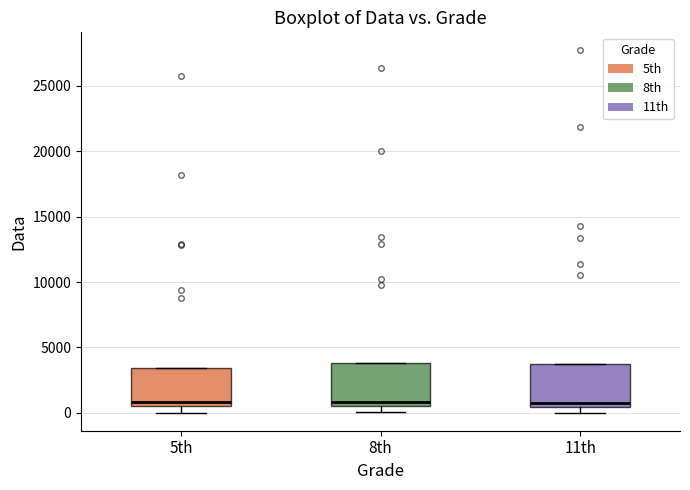

Reading left to right, transcribe this box plot: for each box, give where its median line is, the range the box spans, and where its two whiskers end, as read against the y-axis. The values are not printed on the chart, so give them approximately, as read against the axis.

5th: median 1000, box 500 to 3500, whiskers 0 to 3500
8th: median 1000, box 500 to 4000, whiskers 0 to 4000
11th: median 500 (just above the box's lower edge), box 500 to 4000, whiskers 0 to 4000